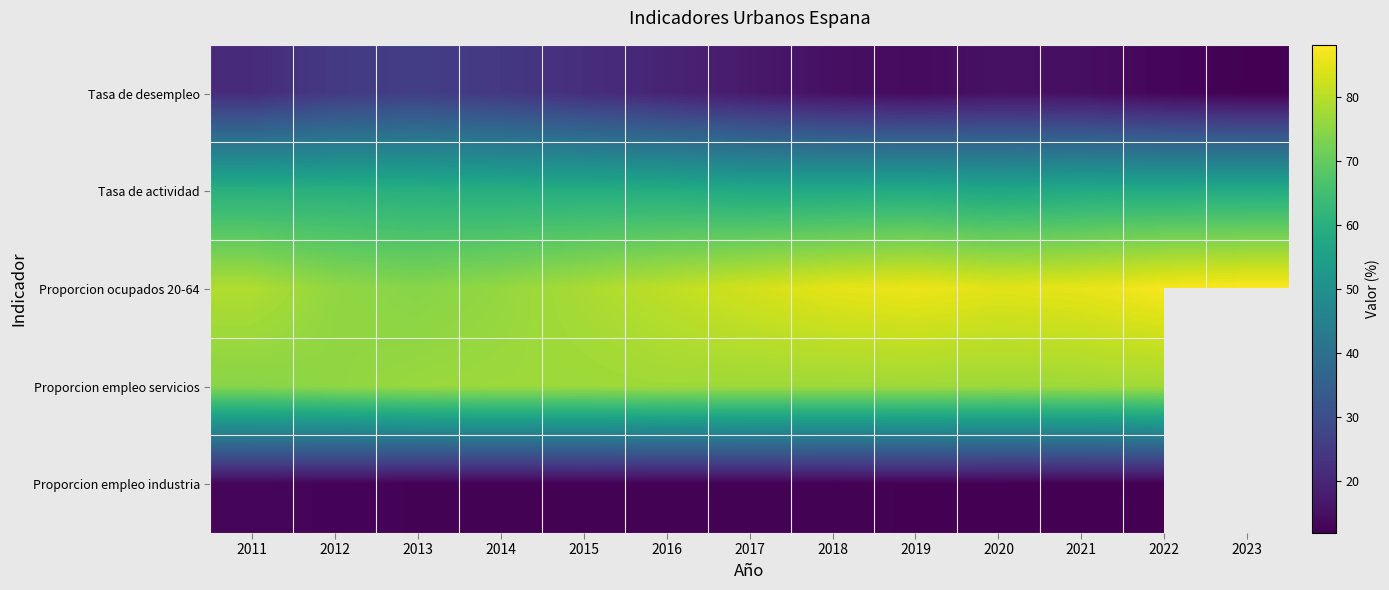

Rank the categories by Proporcion ocupados 20-64 value from lowest to highest.

2013, 2012, 2014, 2015, 2011, 2016, 2017, 2020, 2018, 2021, 2019, 2022, 2023